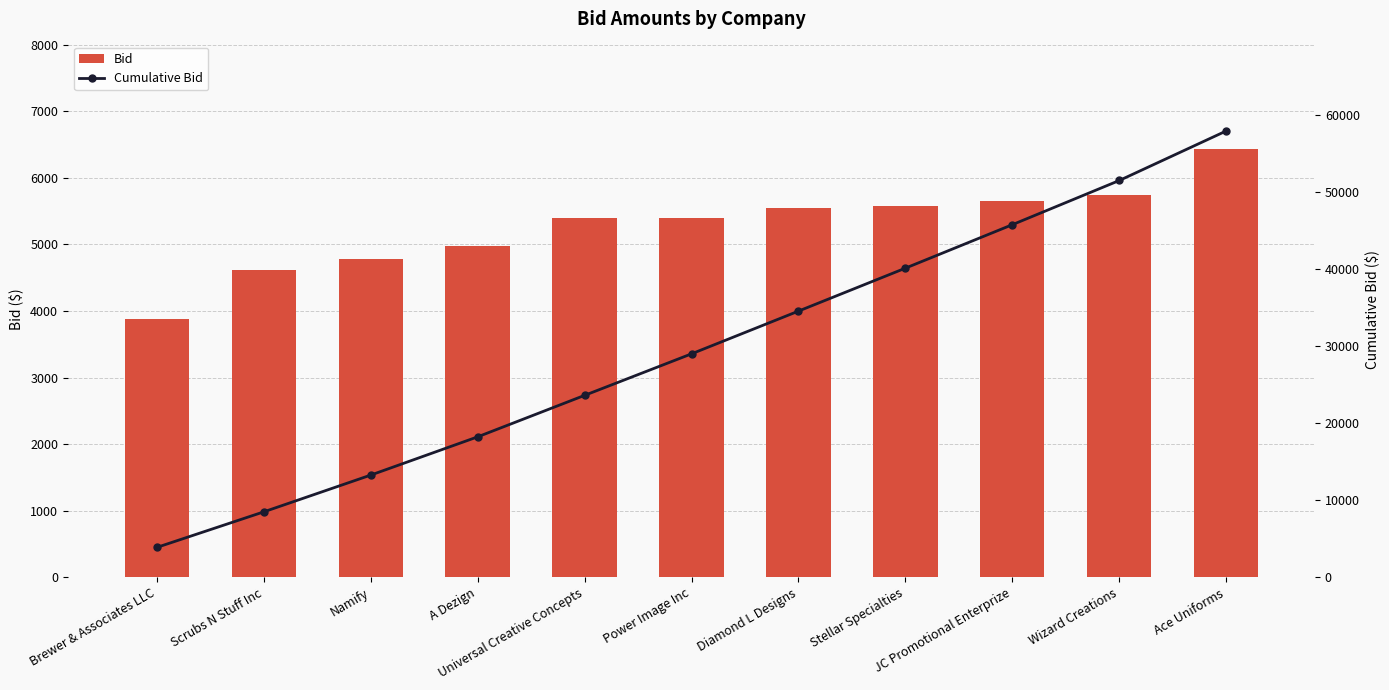

Count the number of categories in the chart.

11